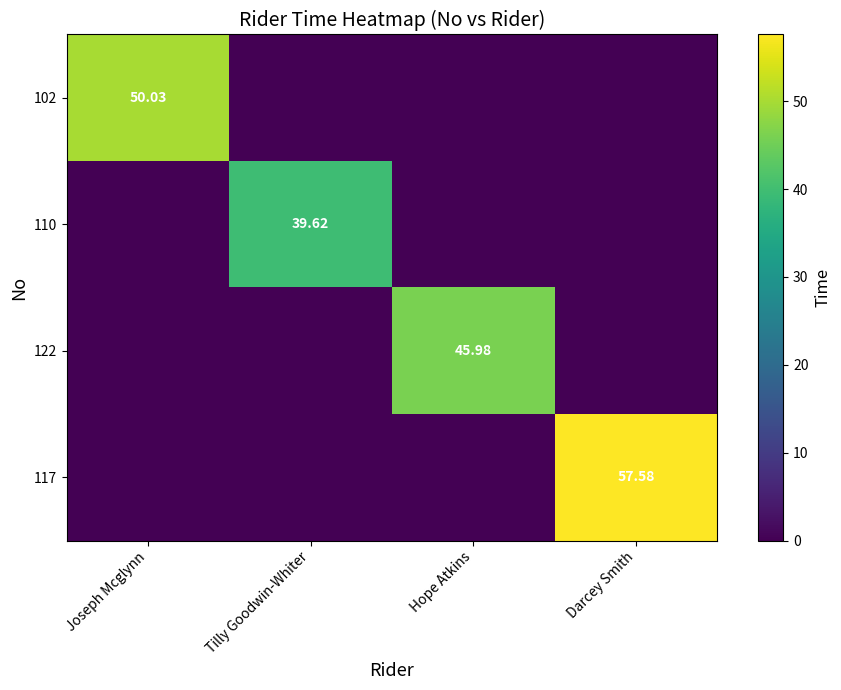

Is the value of 110 at Darcey Smith greater than the value of 117 at Darcey Smith?

No